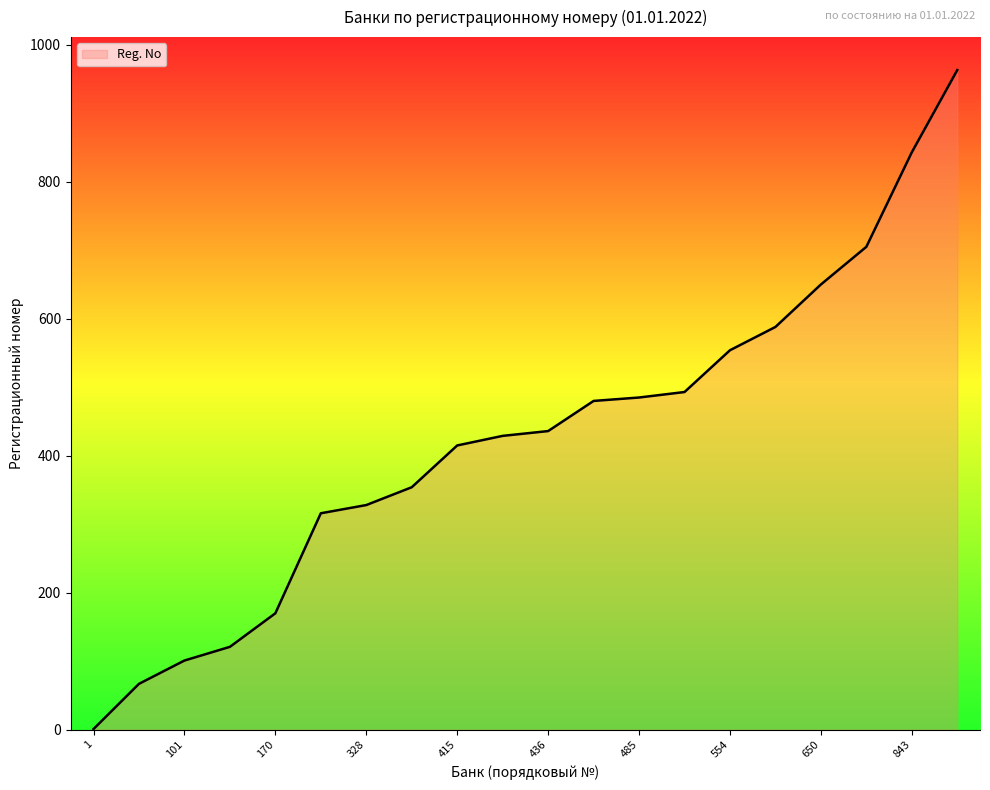

What is the maximum value shown in the chart?

963